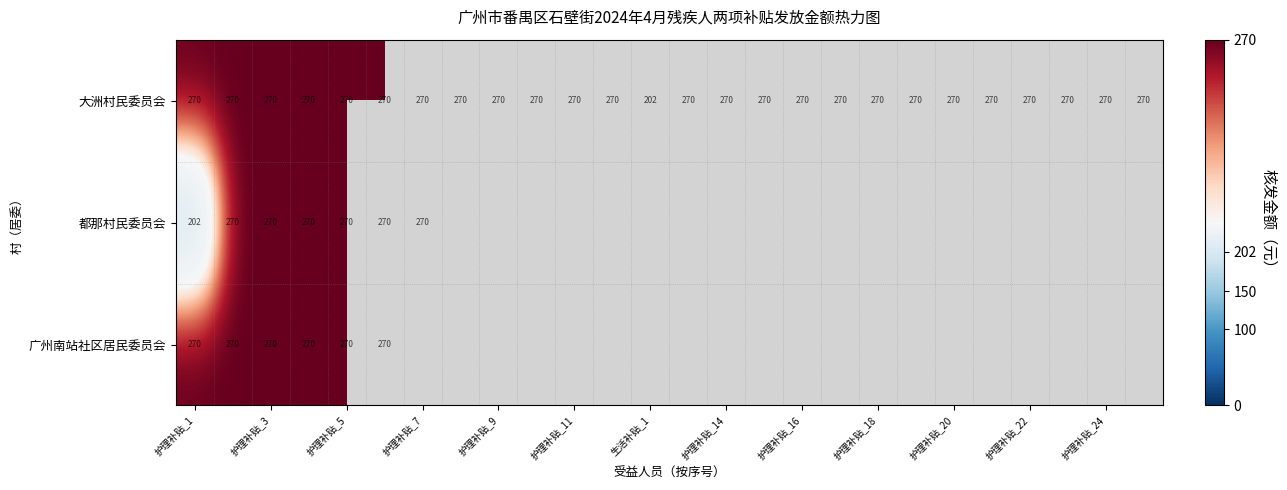

What is the minimum value for 大洲村民委员会?

202